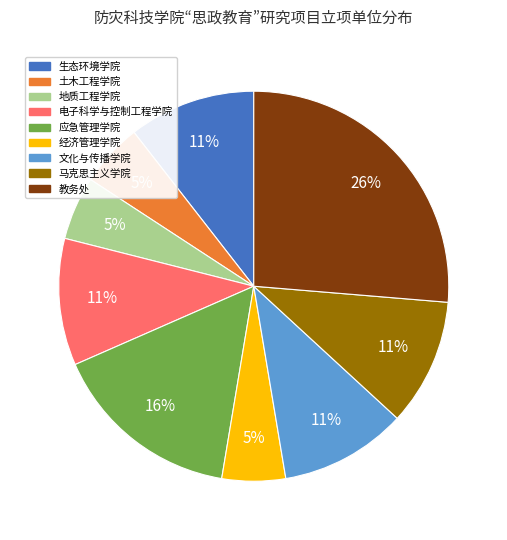

What is the largest slice in the pie chart?

教务处